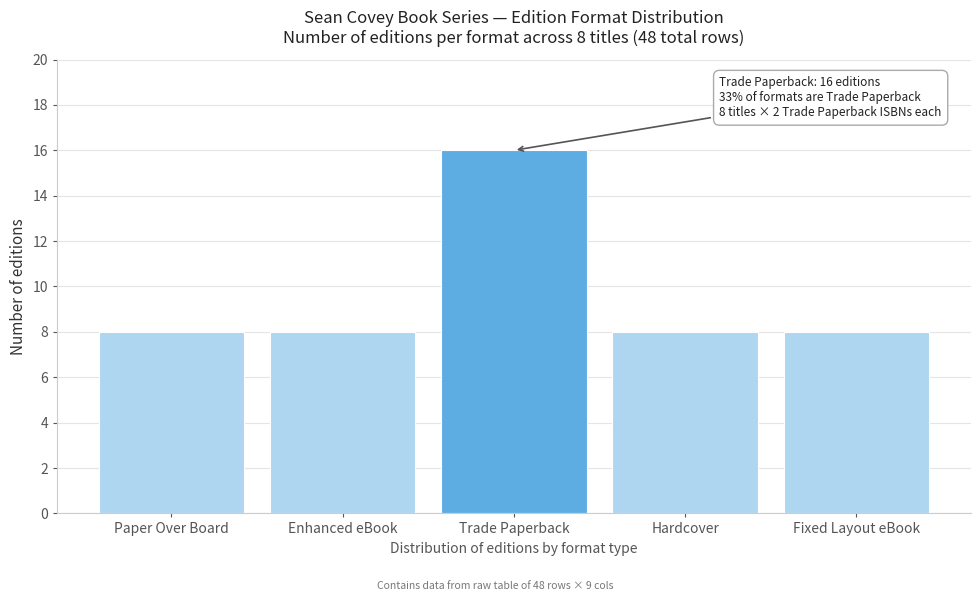

Reading left to right, extract all data points from this chart.

8	8	16	8	8